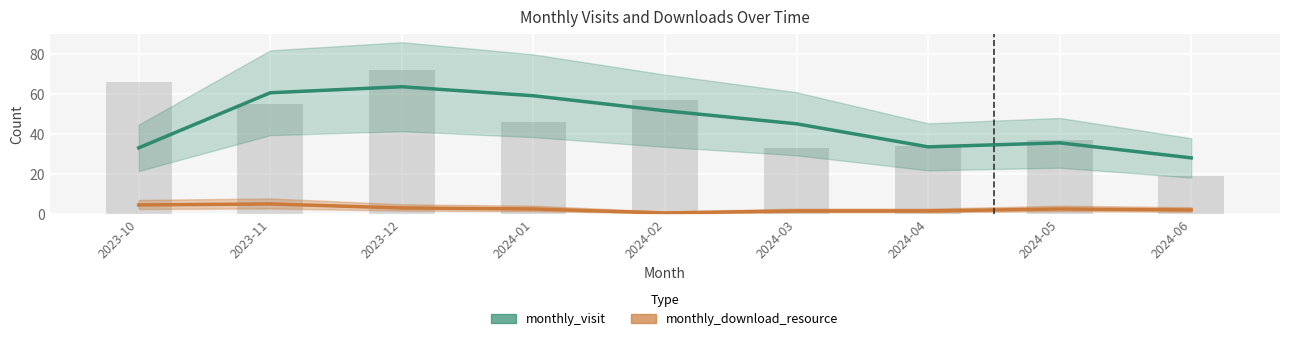

Count the number of data series in this chart.

2